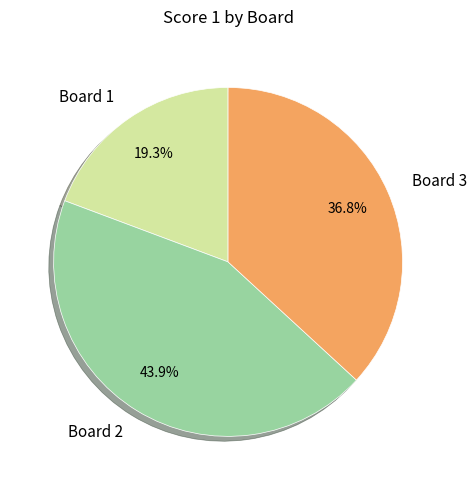

To the nearest percent, what percentage of the pie is Board 3?

37%